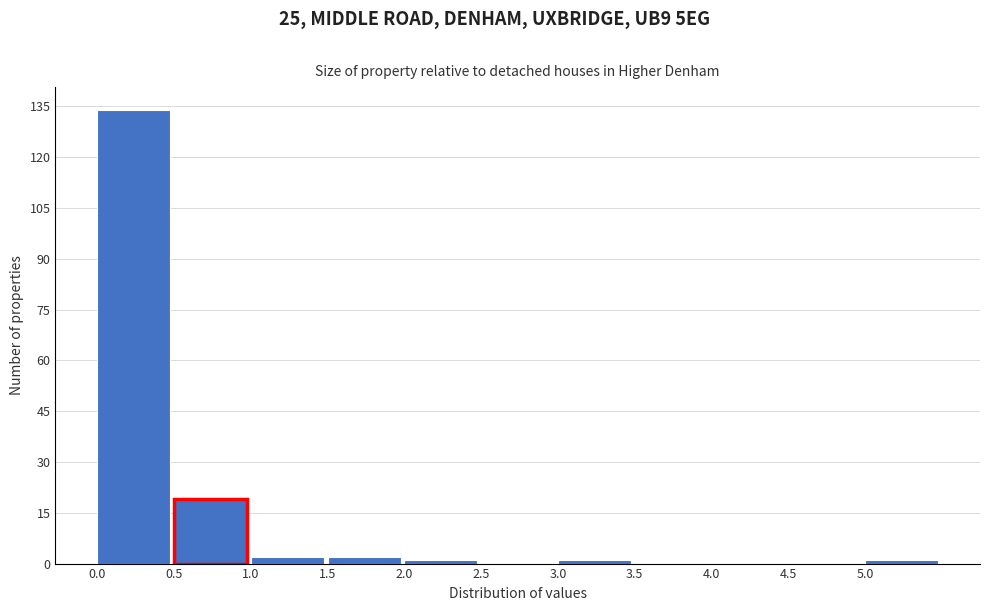

Reading left to right, list every bar in this chart as the range it spans on the x-axis followed by its height. The values are not printed on the chart, so give them approximately, as read against the axis.

0.0 to 0.5: 134
0.5 to 1.0: 20
1.0 to 1.5: 2
1.5 to 2.0: 2
2.0 to 2.5: under 2
2.5 to 3.0: 0
3.0 to 3.5: under 2
3.5 to 4.0: 0
4.0 to 4.5: 0
4.5 to 5.0: 0
5.0 to 5.5: under 2